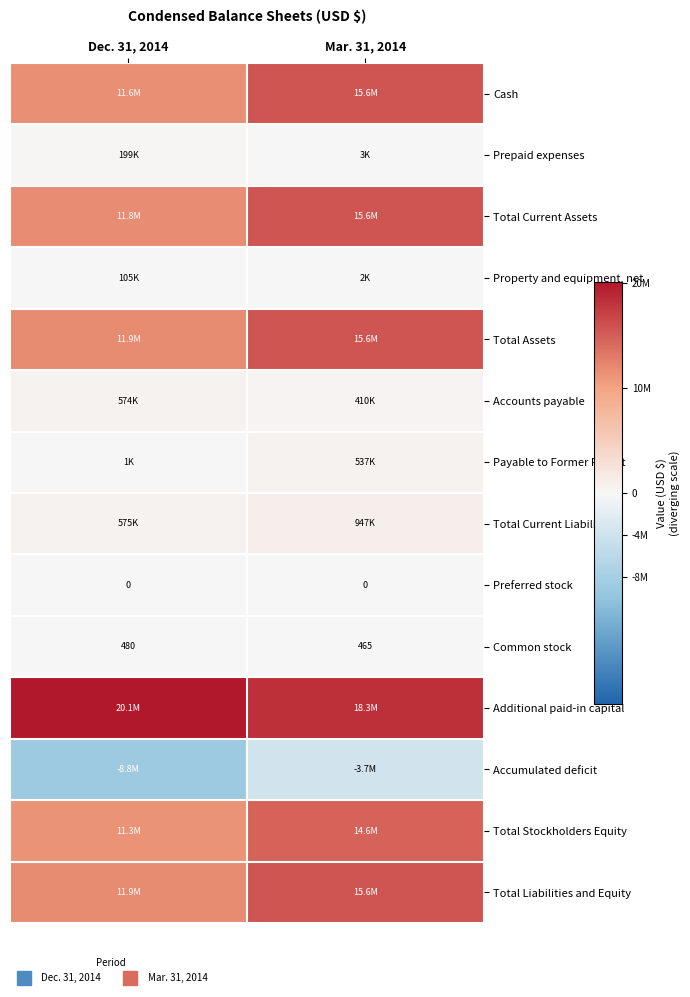

At which label is Accumulated deficit closest to -6237500?

Dec. 31, 2014